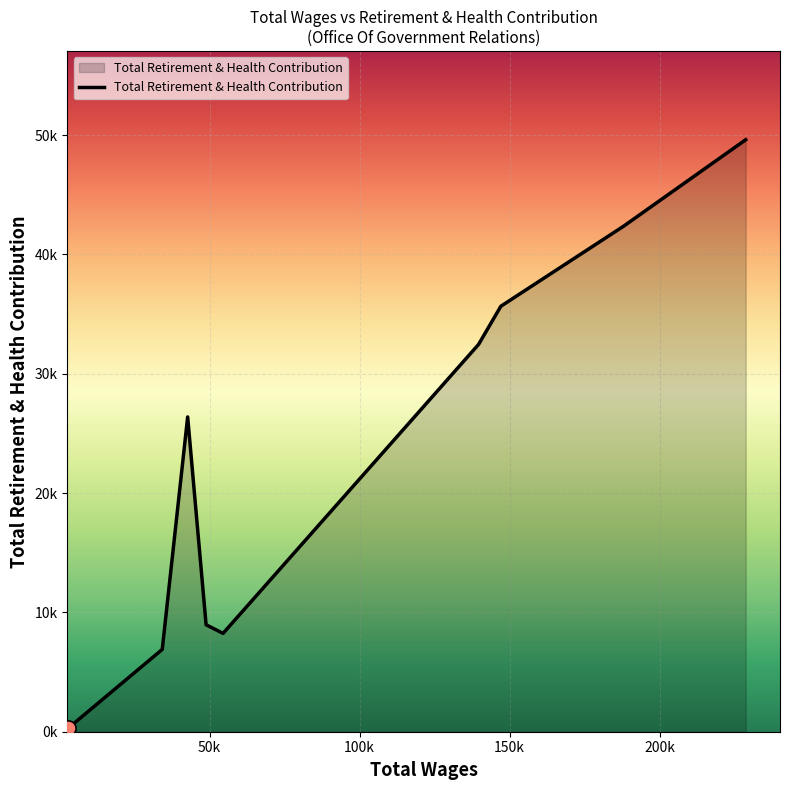

Is this an area chart (filled region under the line)?

Yes